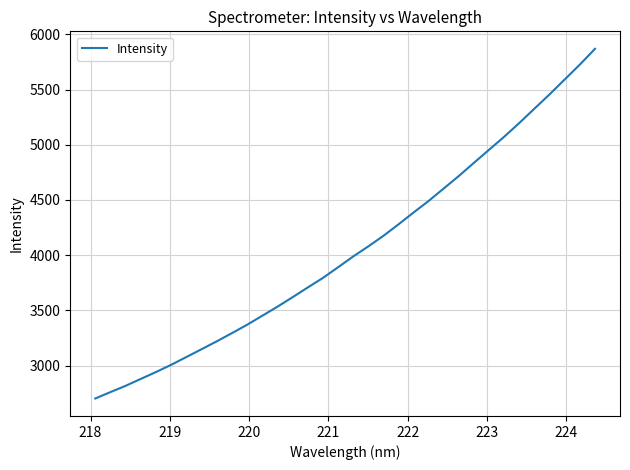

How many values exceed 3986?

17